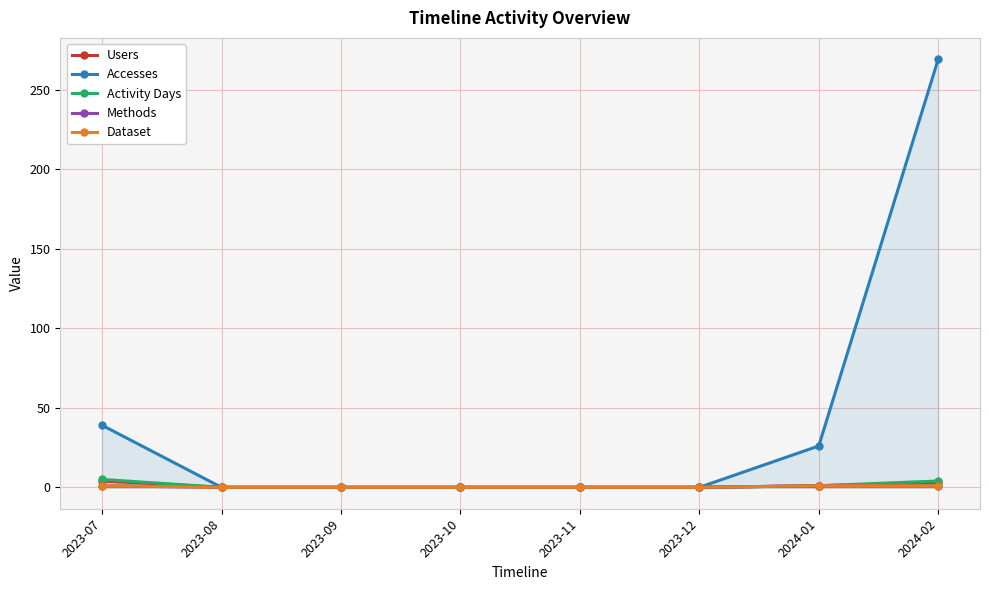

Rank the series at 2023-08 from highest to lowest value.

Users, Accesses, Activity Days, Methods, Dataset